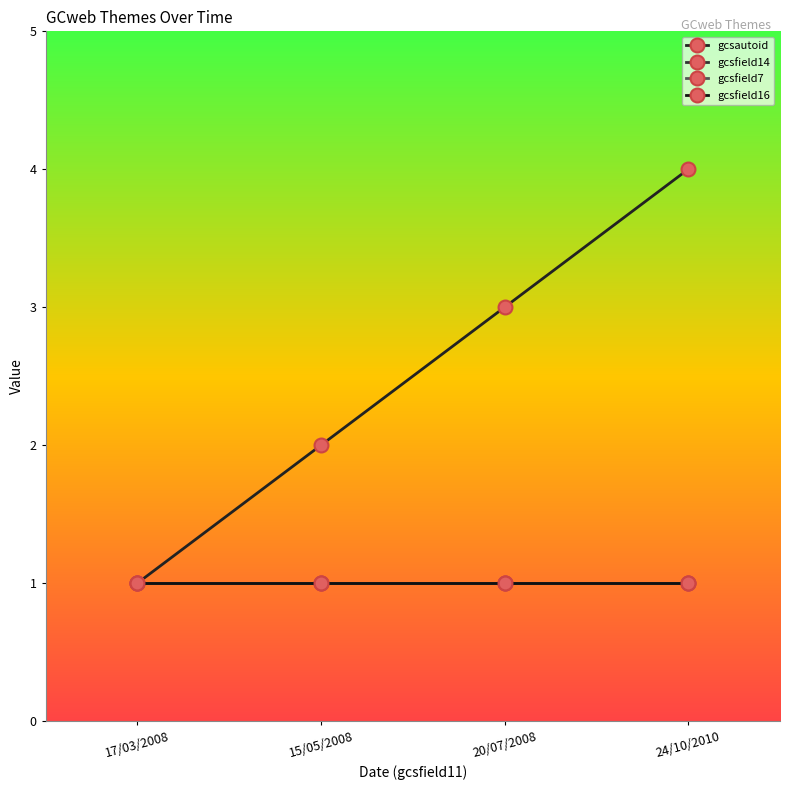

Is this an area chart (filled region under the line)?

No